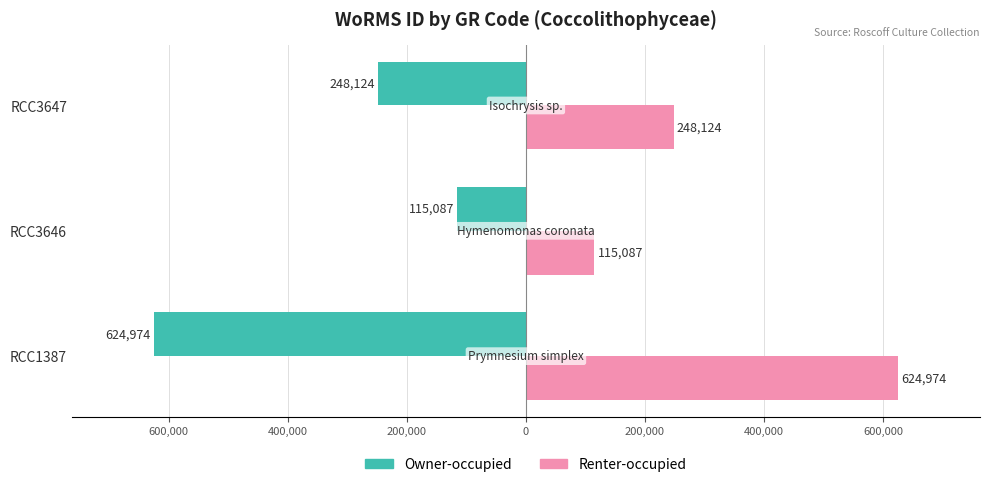

What are all the series names shown in the legend?

Owner-occupied, Renter-occupied